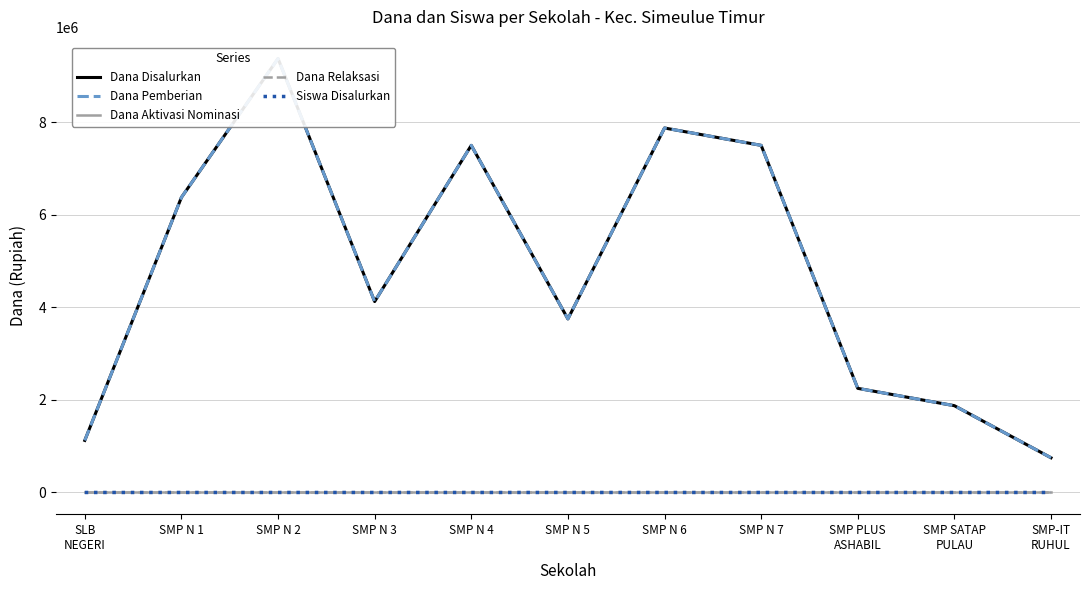

Reading right to left, transcribe all the data shown in this chart.

Dana Disalurkan: SMP-IT
RUHUL=750000	SMP SATAP
PULAU=1875000	SMP PLUS
ASHABIL=2250000	SMP N 7=7500000	SMP N 6=7875000	SMP N 5=3750000	SMP N 4=7500000	SMP N 3=4125000	SMP N 2=9375000	SMP N 1=6375000	SLB
NEGERI=1125000
Dana Pemberian: SMP-IT
RUHUL=750000	SMP SATAP
PULAU=1875000	SMP PLUS
ASHABIL=2250000	SMP N 7=7500000	SMP N 6=7875000	SMP N 5=3750000	SMP N 4=7500000	SMP N 3=4125000	SMP N 2=9375000	SMP N 1=6375000	SLB
NEGERI=1125000
Dana Aktivasi Nominasi: SMP-IT
RUHUL=0	SMP SATAP
PULAU=0	SMP PLUS
ASHABIL=0	SMP N 7=0	SMP N 6=0	SMP N 5=0	SMP N 4=0	SMP N 3=0	SMP N 2=0	SMP N 1=0	SLB
NEGERI=0
Dana Relaksasi: SMP-IT
RUHUL=0	SMP SATAP
PULAU=0	SMP PLUS
ASHABIL=0	SMP N 7=0	SMP N 6=0	SMP N 5=0	SMP N 4=0	SMP N 3=0	SMP N 2=0	SMP N 1=0	SLB
NEGERI=0
Siswa Disalurkan: SMP-IT
RUHUL=2	SMP SATAP
PULAU=5	SMP PLUS
ASHABIL=6	SMP N 7=20	SMP N 6=21	SMP N 5=10	SMP N 4=20	SMP N 3=11	SMP N 2=25	SMP N 1=17	SLB
NEGERI=3